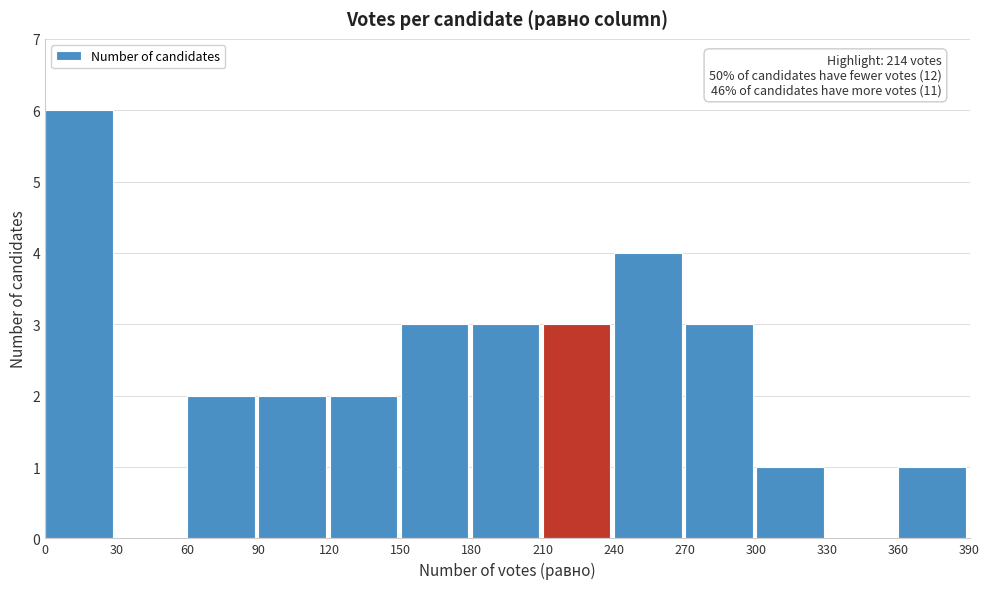

Over which range of the x-axis is the bar tallest?

0 to 30